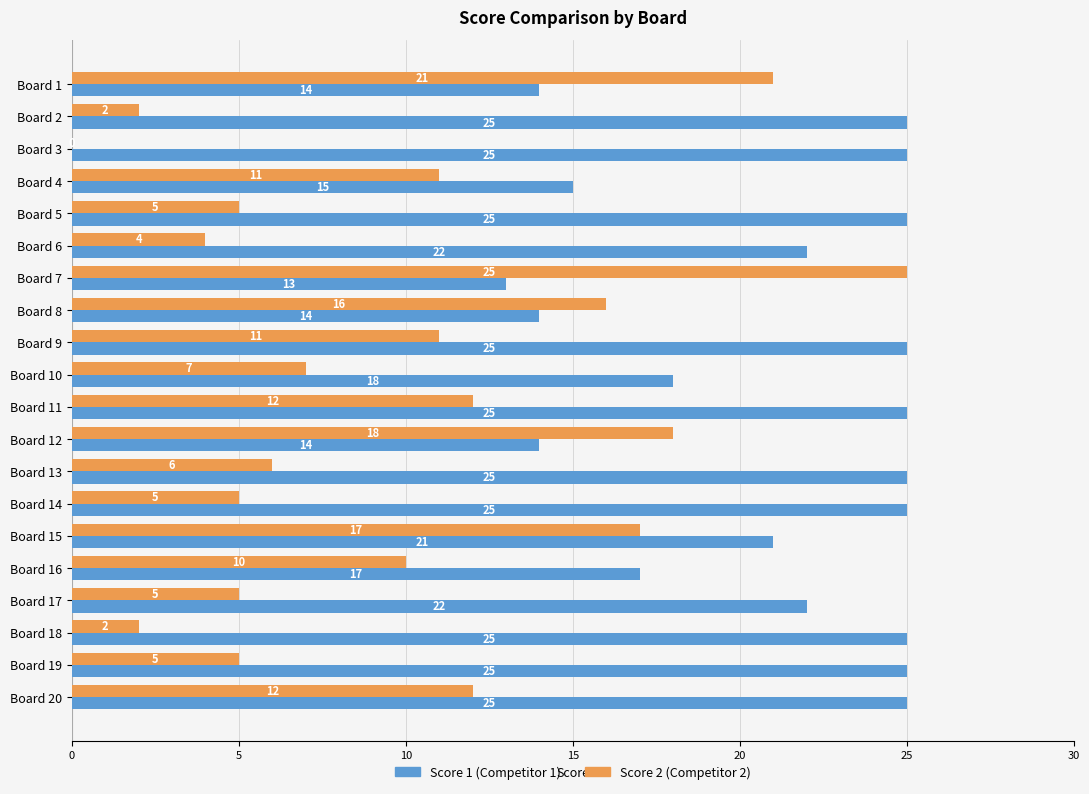

Where is Score 1 (Competitor 1) nearest to the value 19?

Board 10